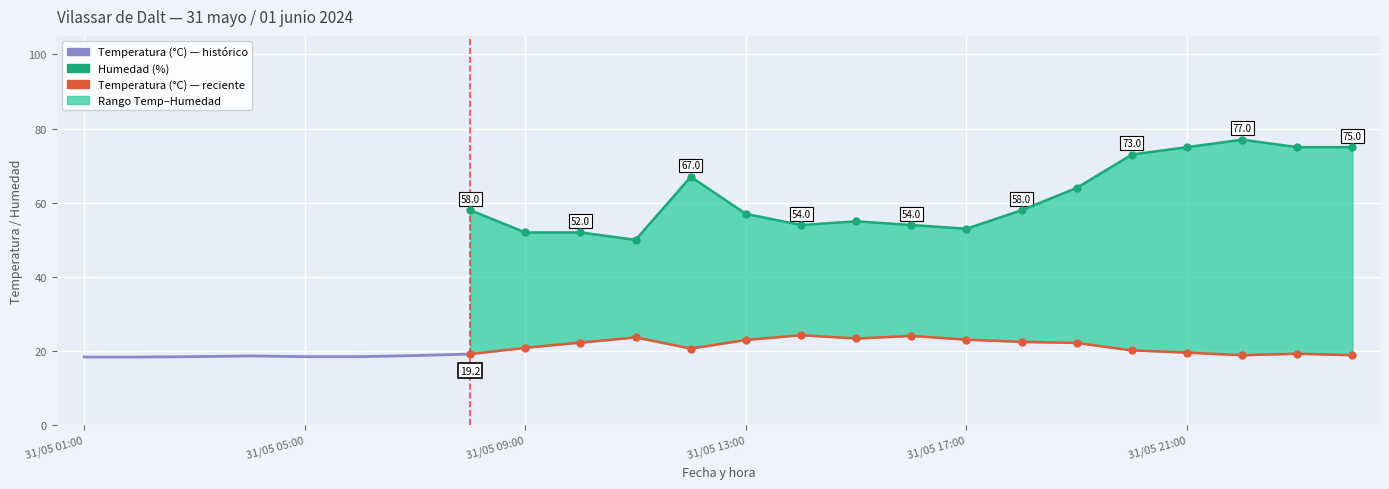

Which series has the largest range (max minus min)?

Humedad (%)